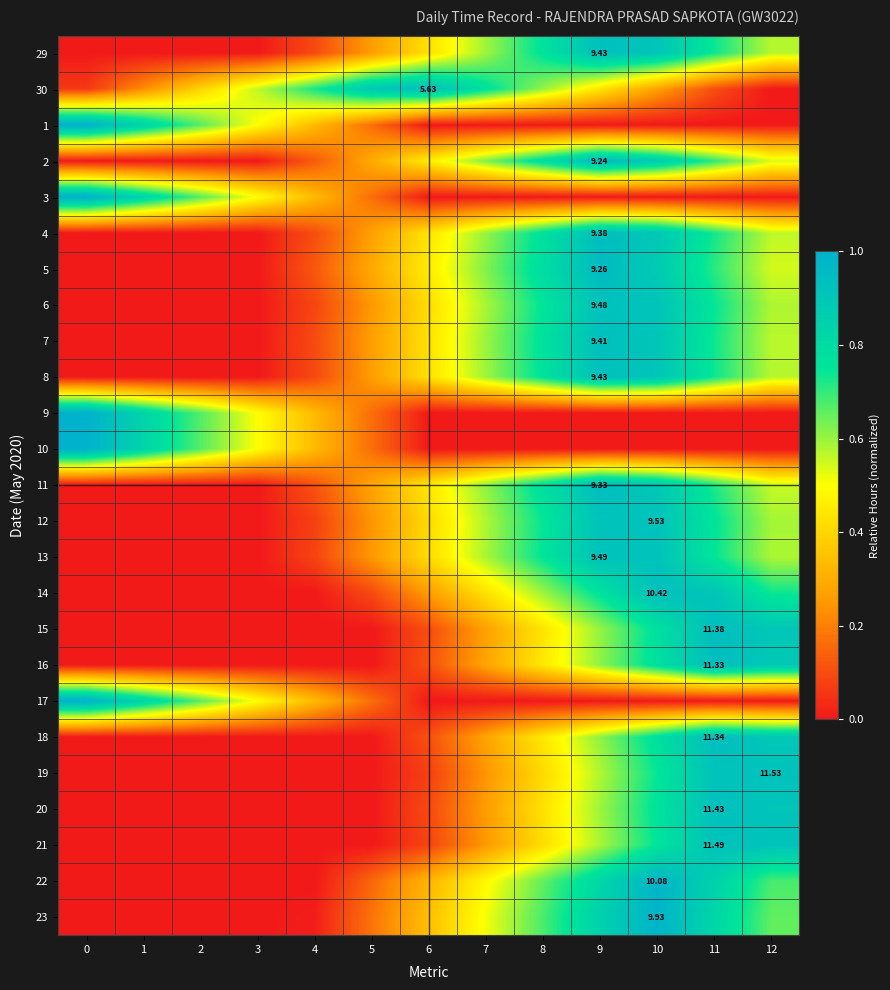

Rank the series by their maximum value, from lowest to highest.

13, 21, 6, 12, 19, 29, 8, 20, 14, 7, 4, 15, 30, 18, 11, 16, 5, 2, 22, 23, 1, 3, 9, 10, 17